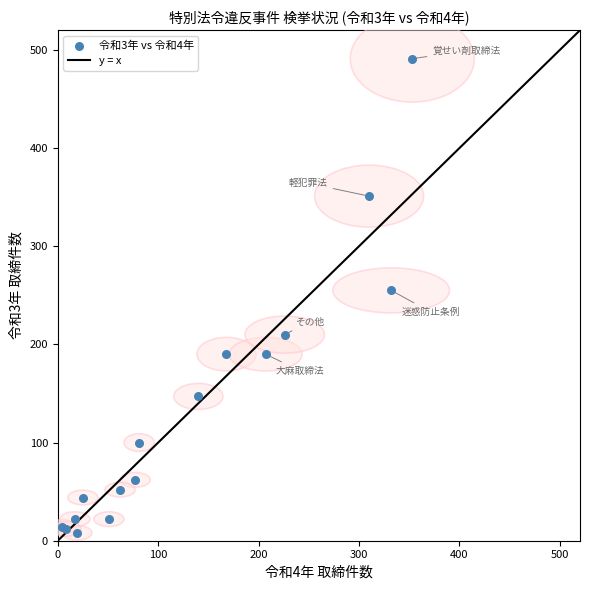

What Y value in the scatter plot is closest to 249?

255